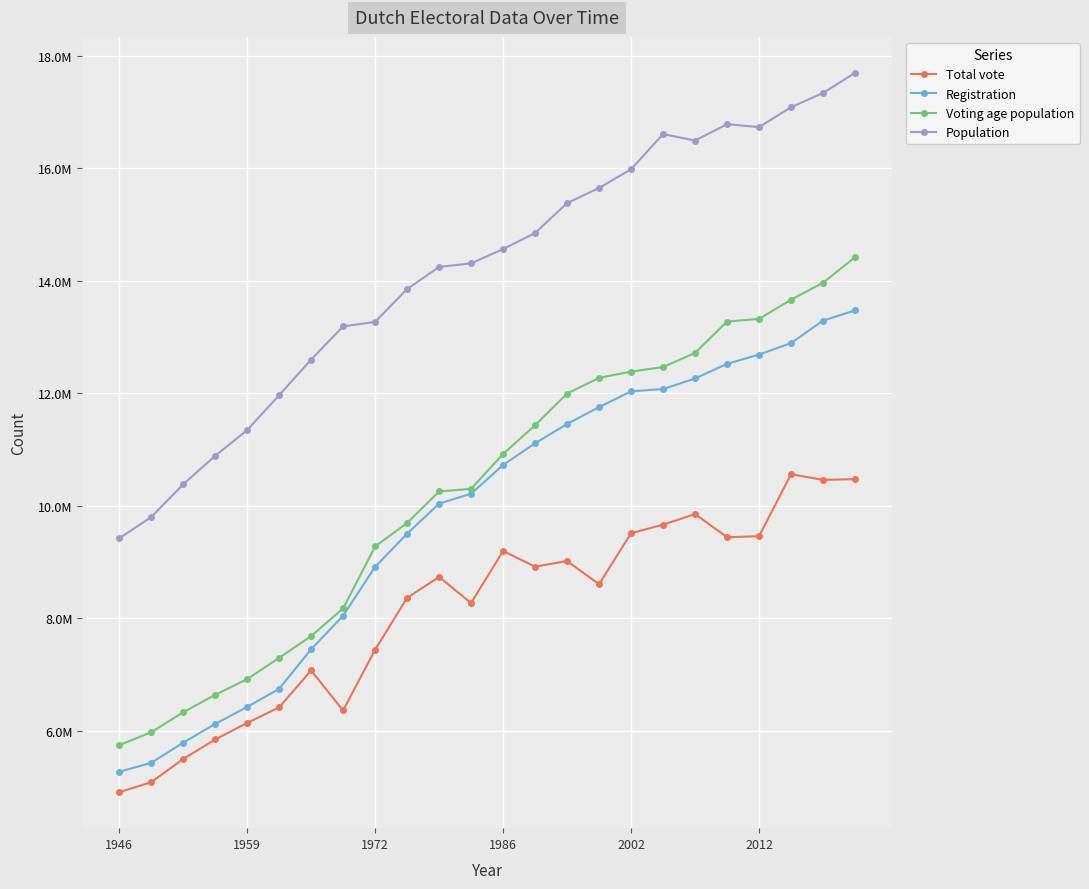

Is this an area chart (filled region under the line)?

No